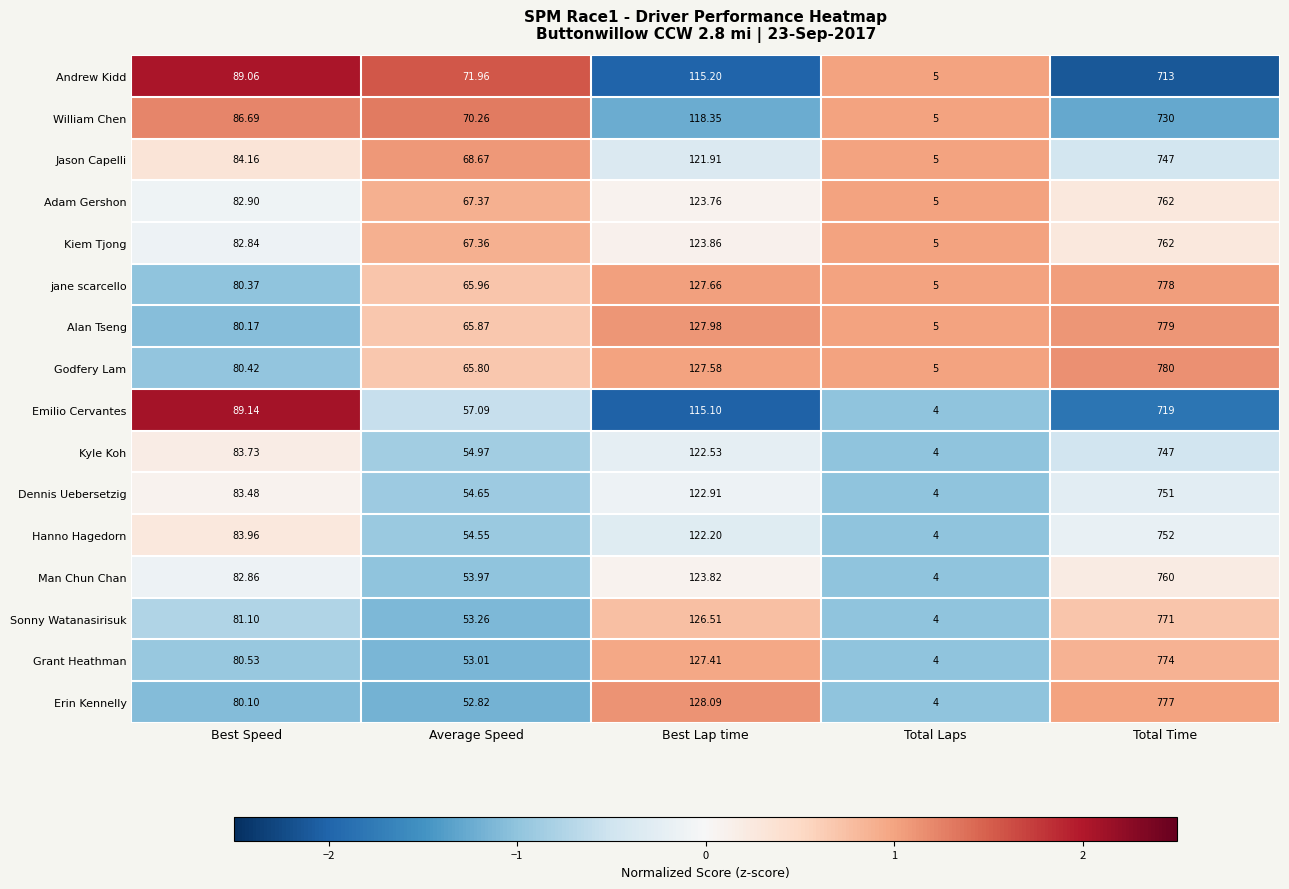

Rank the categories by Andrew Kidd value from lowest to highest.

Total Laps, Average Speed, Best Speed, Best Lap time, Total Time